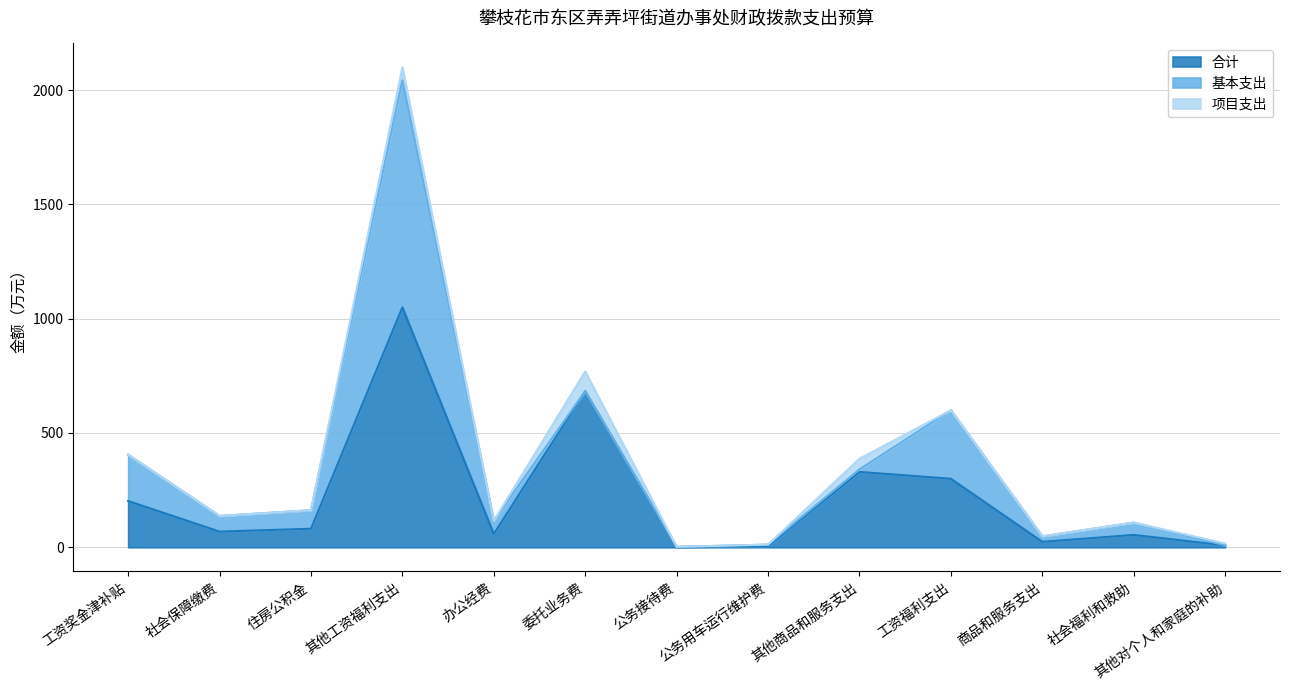

Rank the series at 工资奖金津补贴 from highest to lowest value.

合计, 基本支出, 项目支出